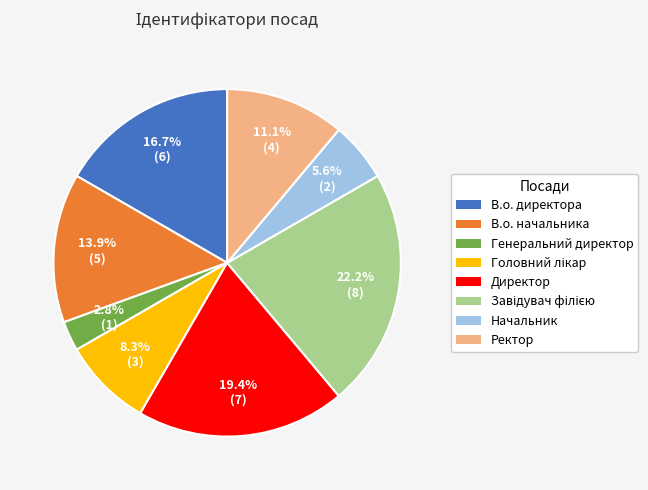

Between Ректор and Генеральний директор, which is larger?

Ректор